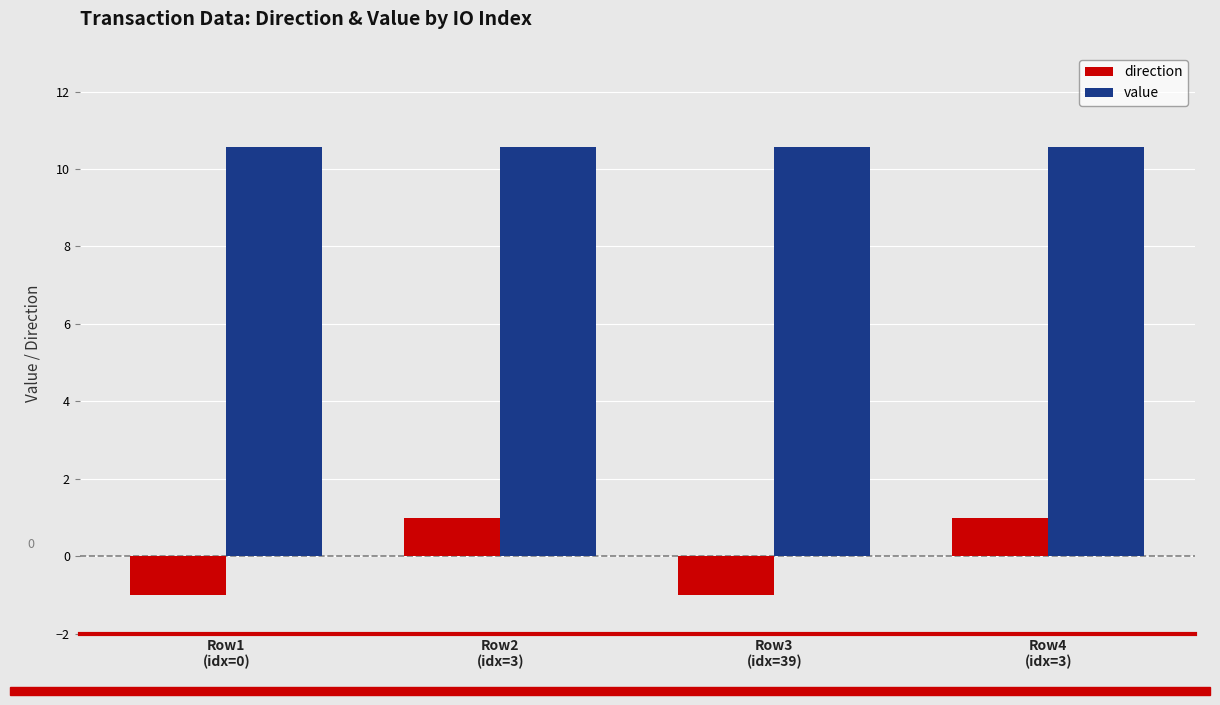

What is the difference between the highest and lowest values at Row3
(idx=39)?

11.6